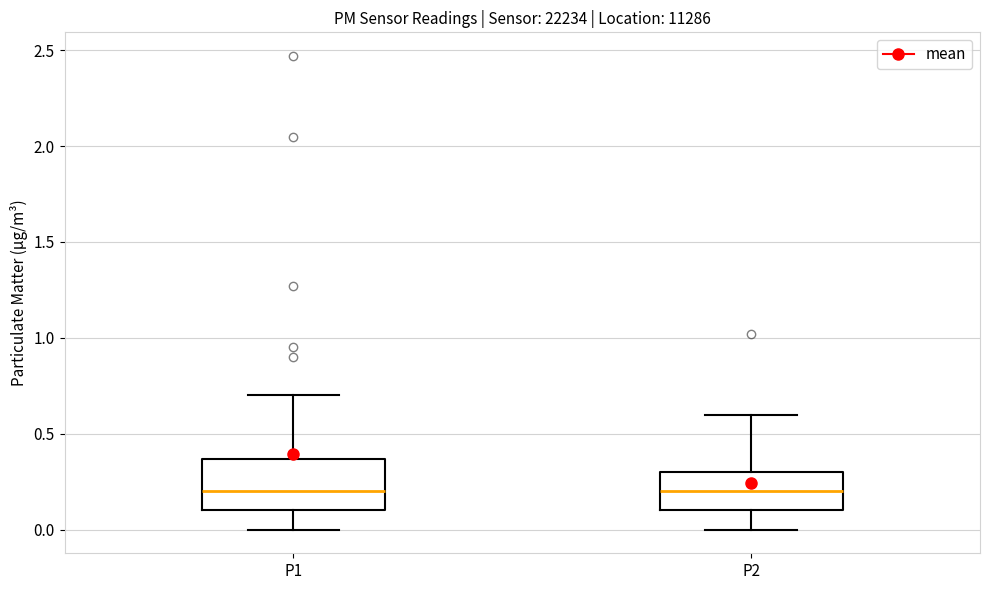

Which box is the tallest, from its lower edge to its upper edge?

P1